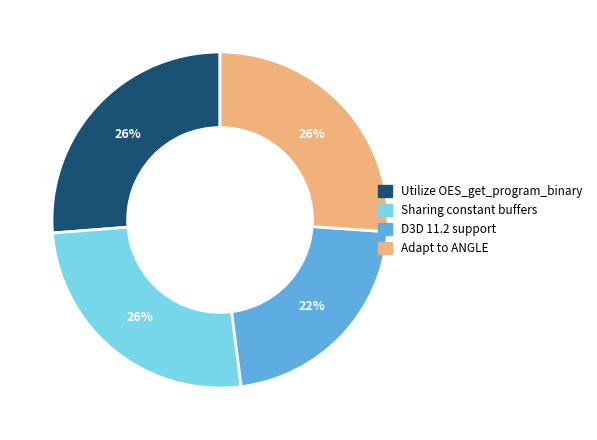

What percentage is the D3D 11.2 support slice, to the nearest percent?

22%